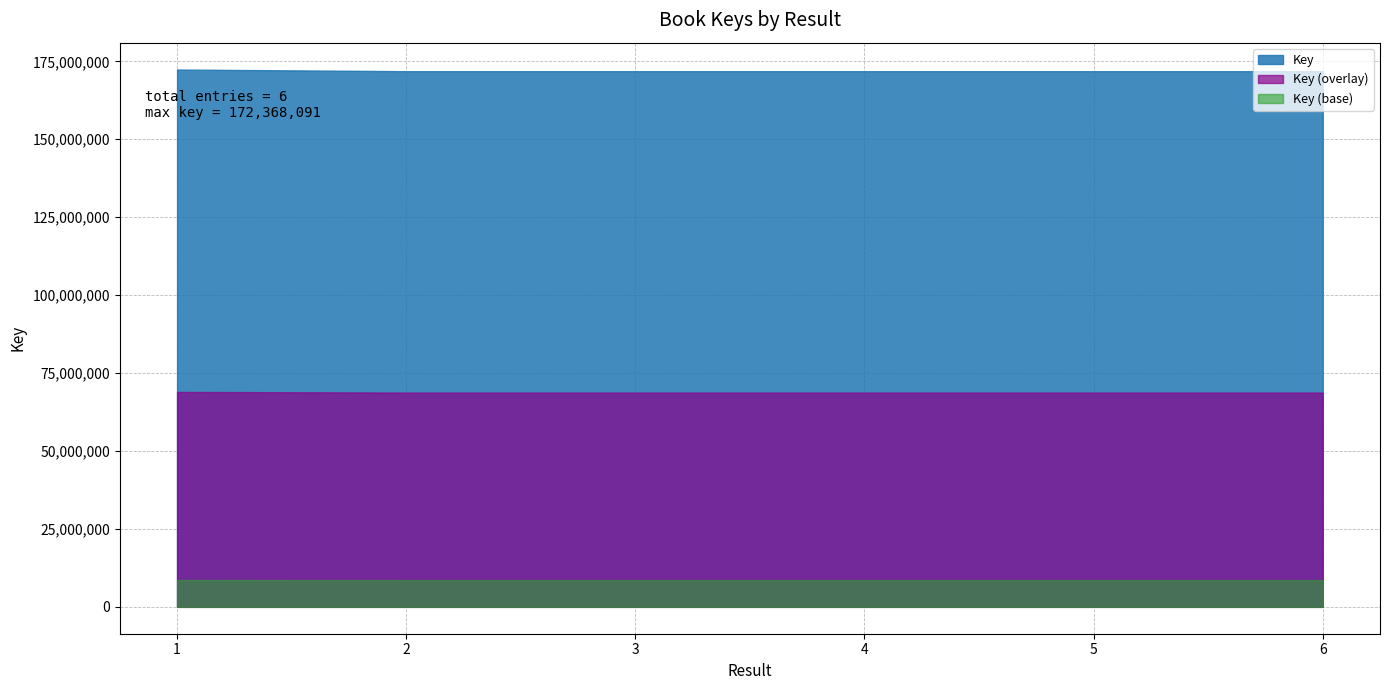

What is the minimum value shown in the chart?

8591813.6